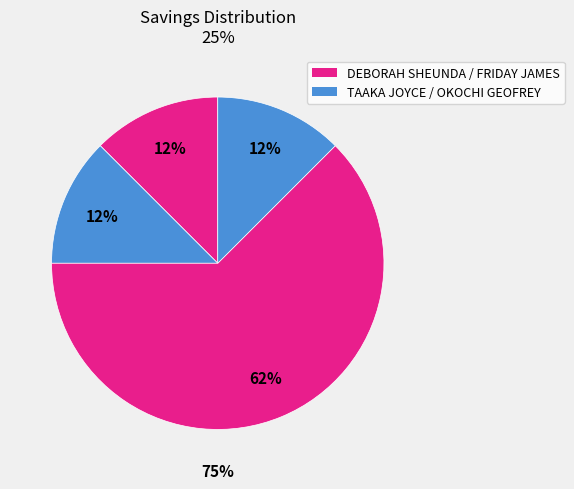

Is there a majority slice in this chart?

Yes